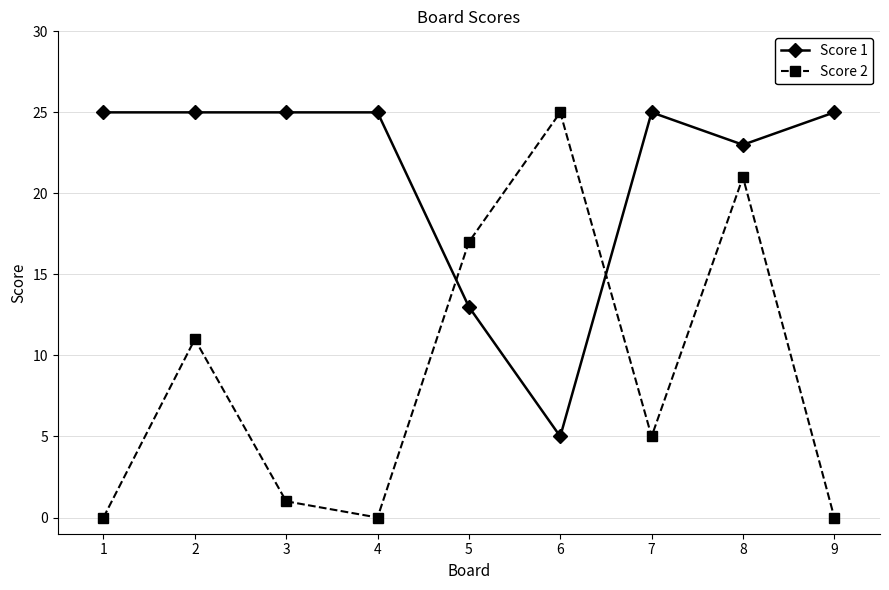

The Score 2 series shows 11 at 5. True or false?

False